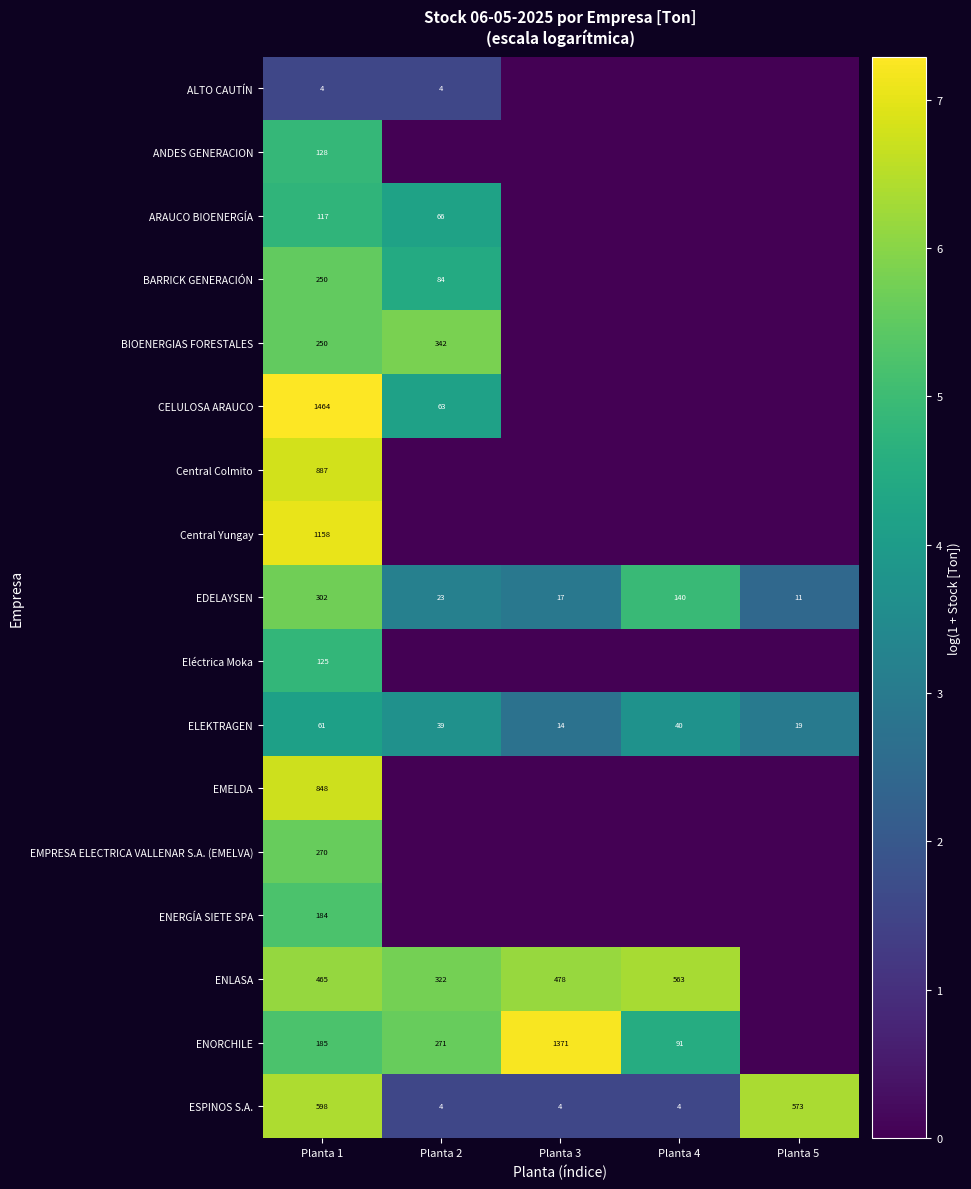

The value of EDELAYSEN at Planta 2 is 9. True or false?

False